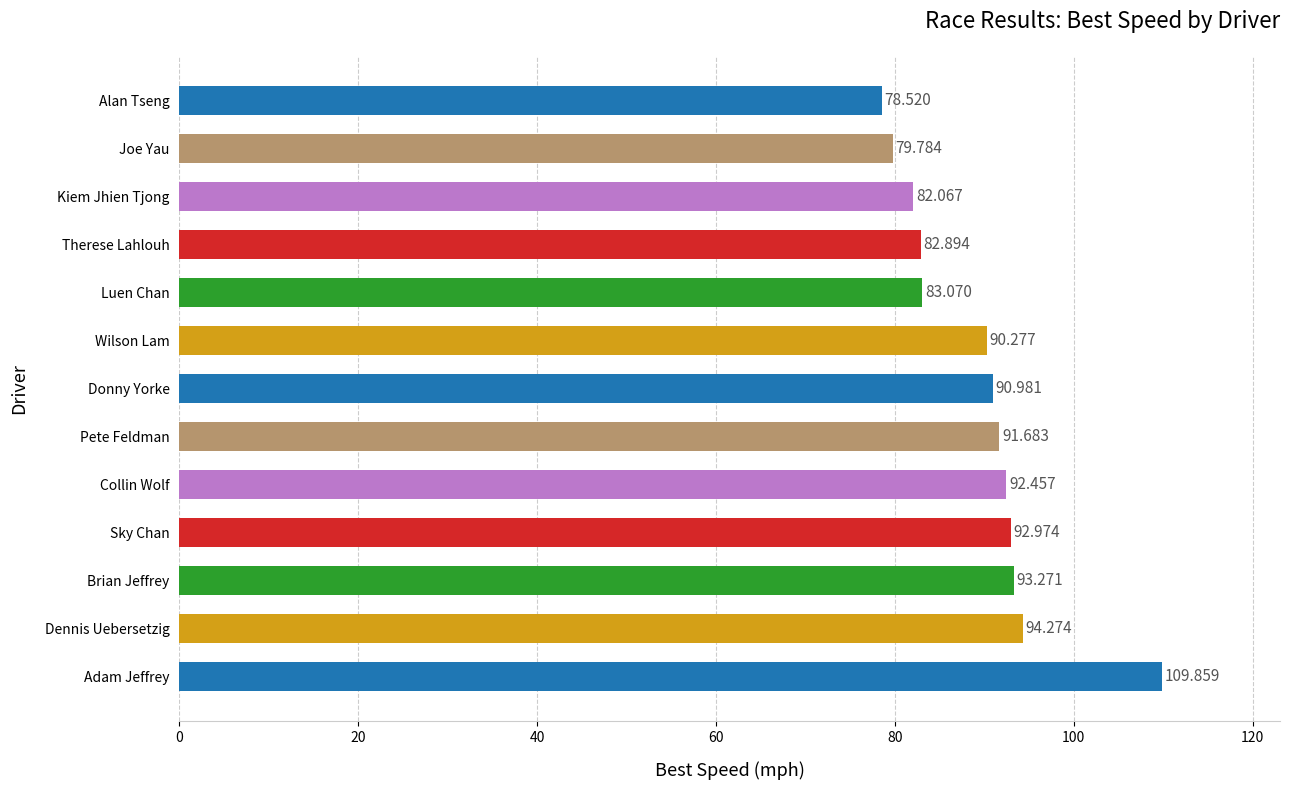

At which label is the value closest to 94?

Dennis Uebersetzig